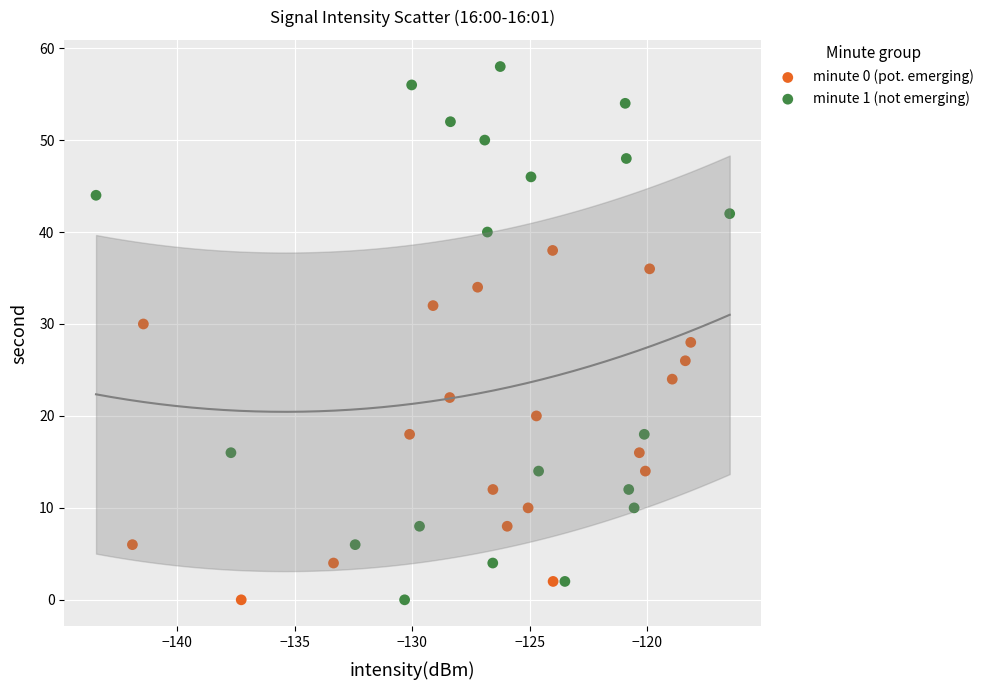

Which series has the widest spread of Y values?

minute 1 (not emerging)